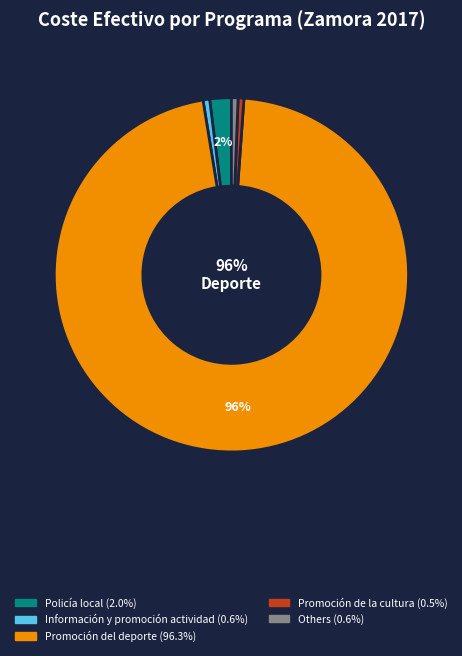

Is there any slice that represents more than half of the pie?

Yes